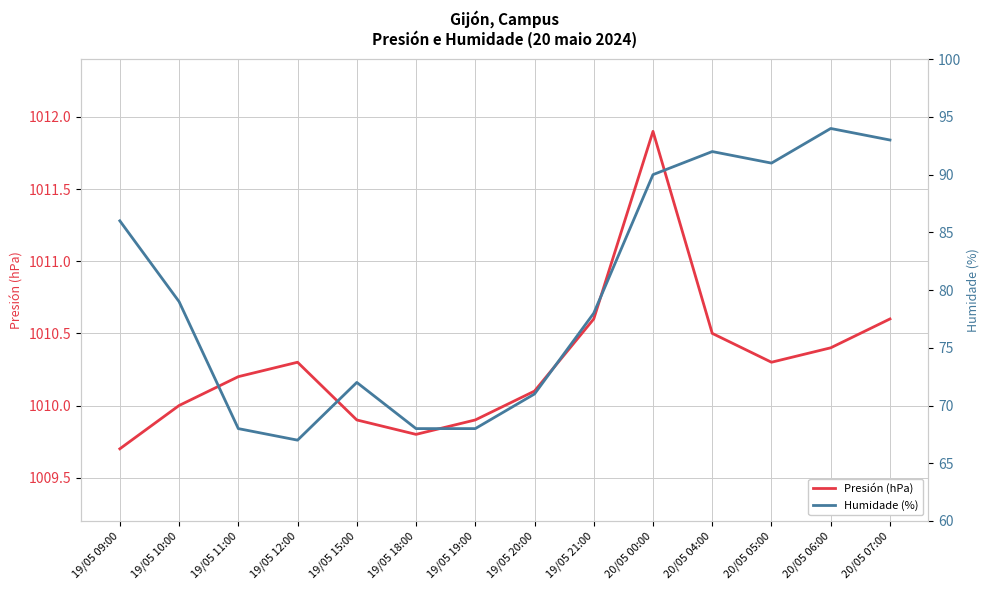

What is the total value across all series at 19/05 20:00?

1081.1